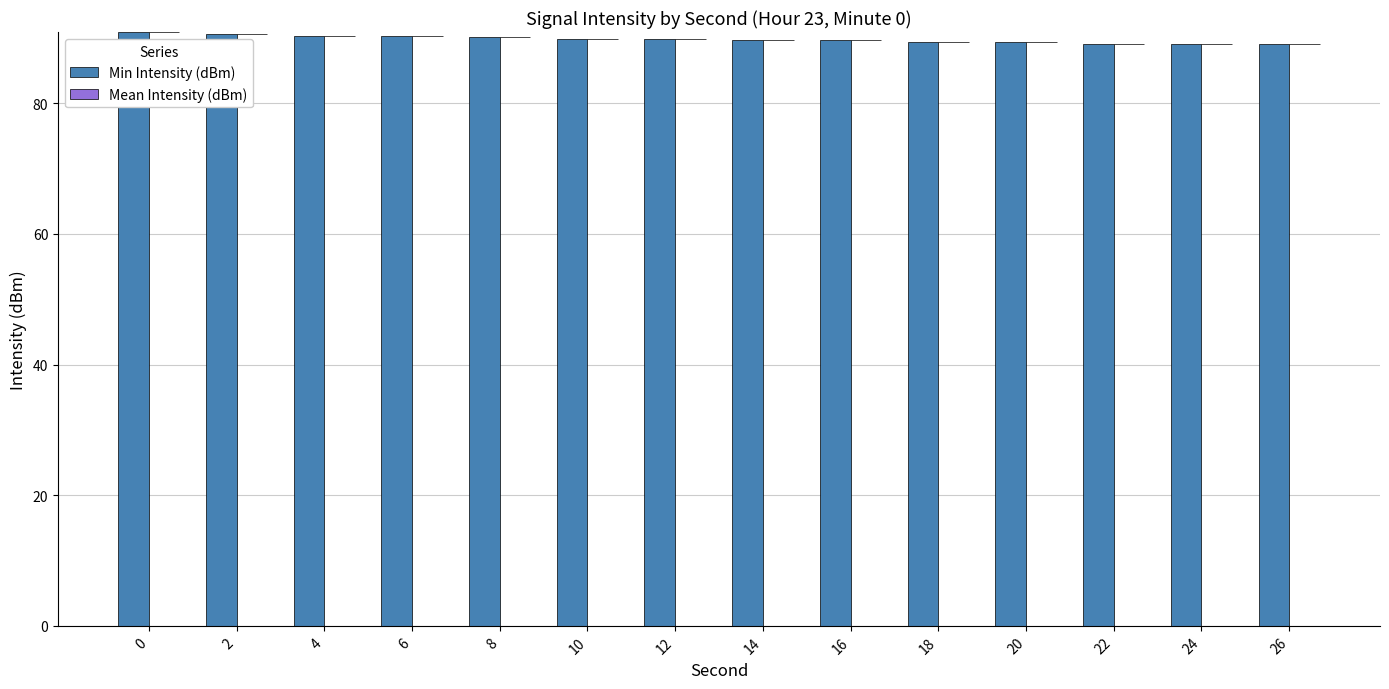

What is the greatest value displayed?

90.9